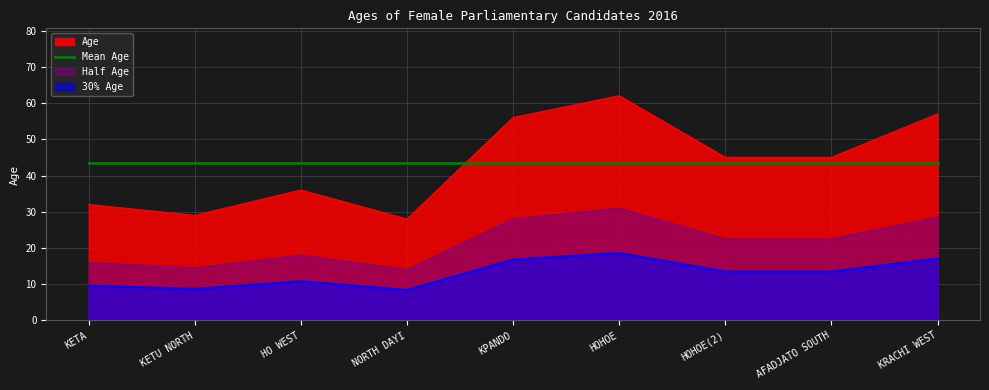

Does the chart display data point markers on the line(s)?

No